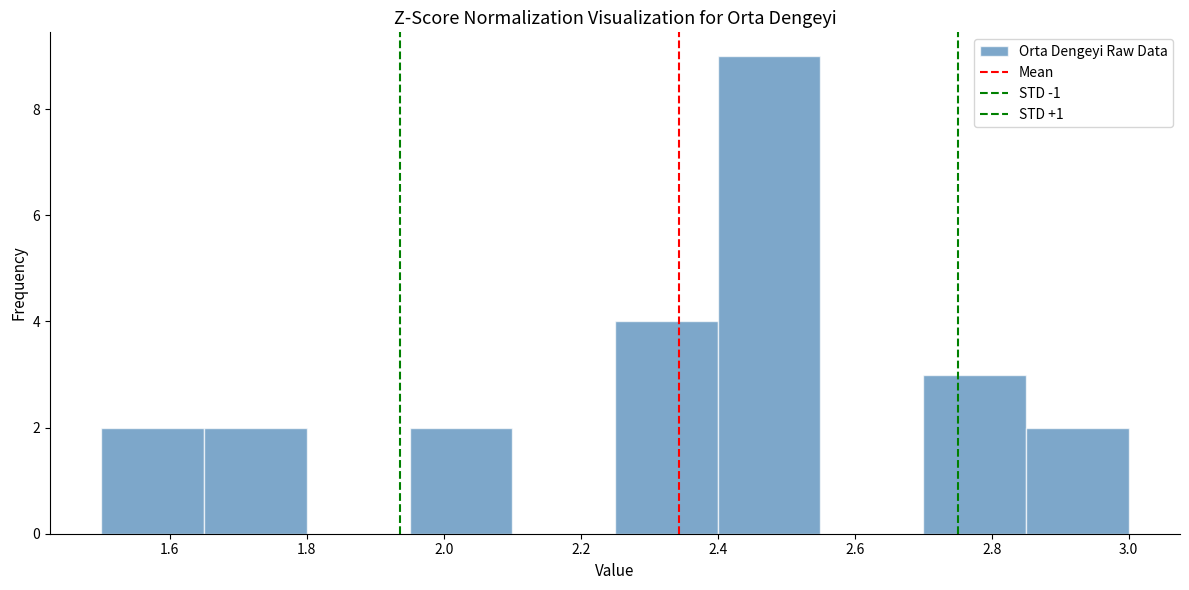

What is the height of the bar covering 1.50 to 1.65 on the x-axis? Neither the bar edges nor the heights are printed on the chart, so give them approximately, as read against the axes.

2